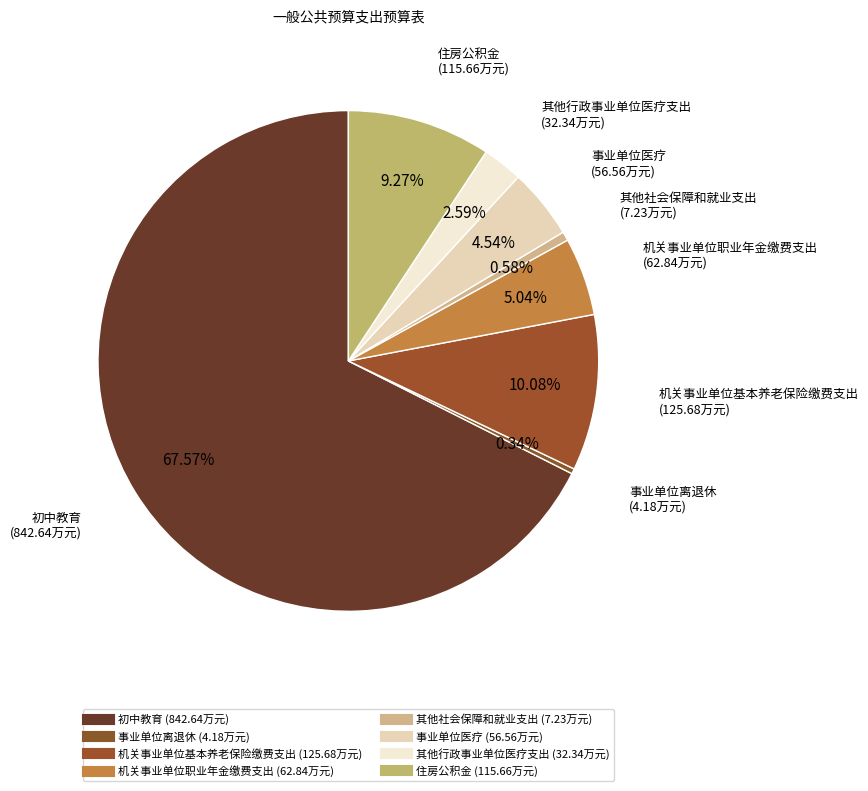

To the nearest percent, what percentage of the pie is 机关事业单位职业年金缴费支出?

5%